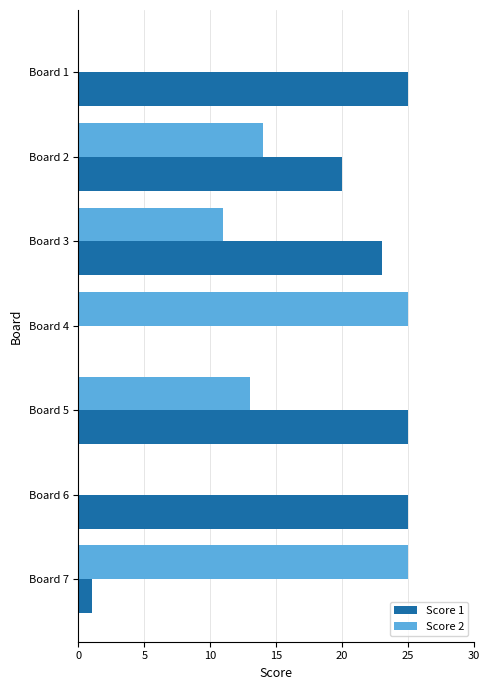

What is the approximate value of Score 2 at Board 7?

25